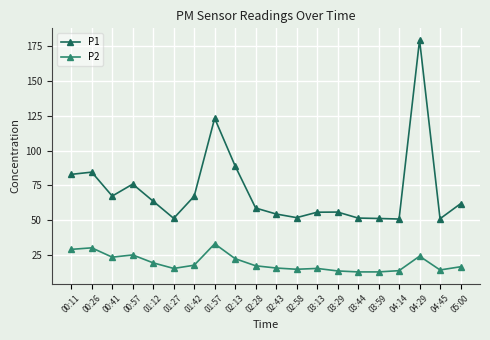

List the series in order of their peak value, lowest first.

P2, P1